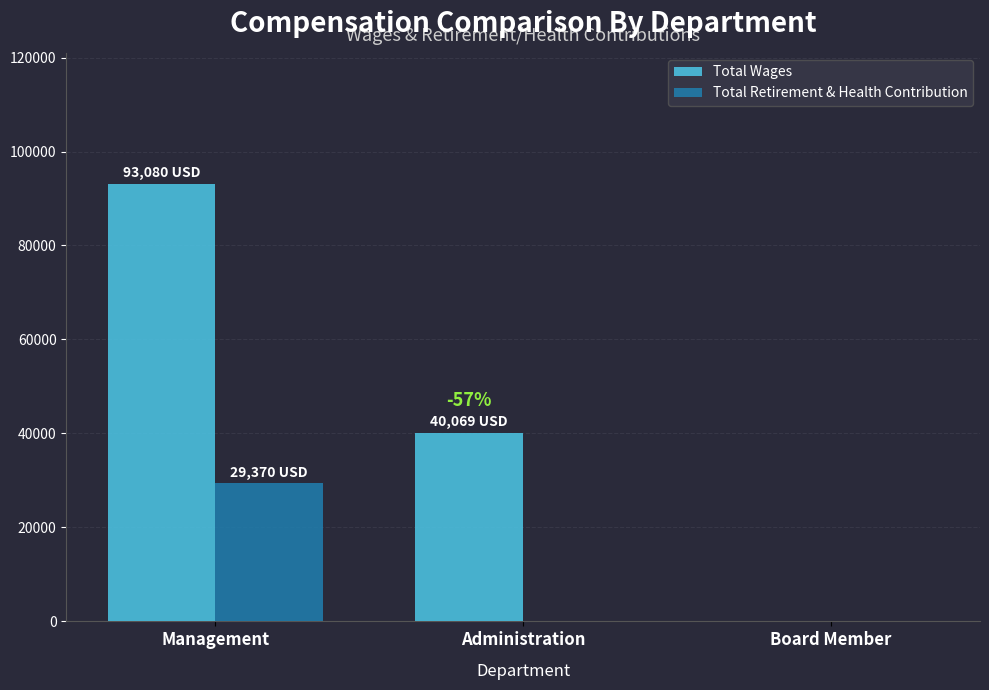

What is the sum of all Total Retirement & Health Contribution values?

29370